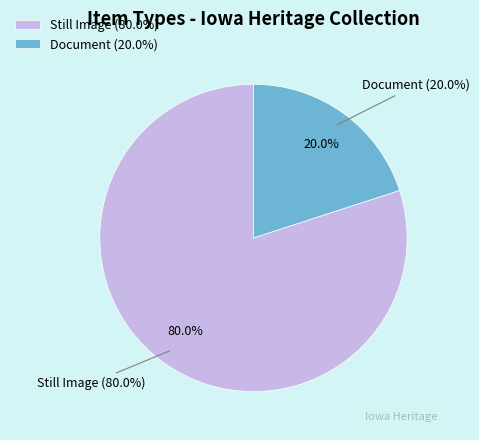

Does Iowa Library Commission account for over 50% of the chart?

No